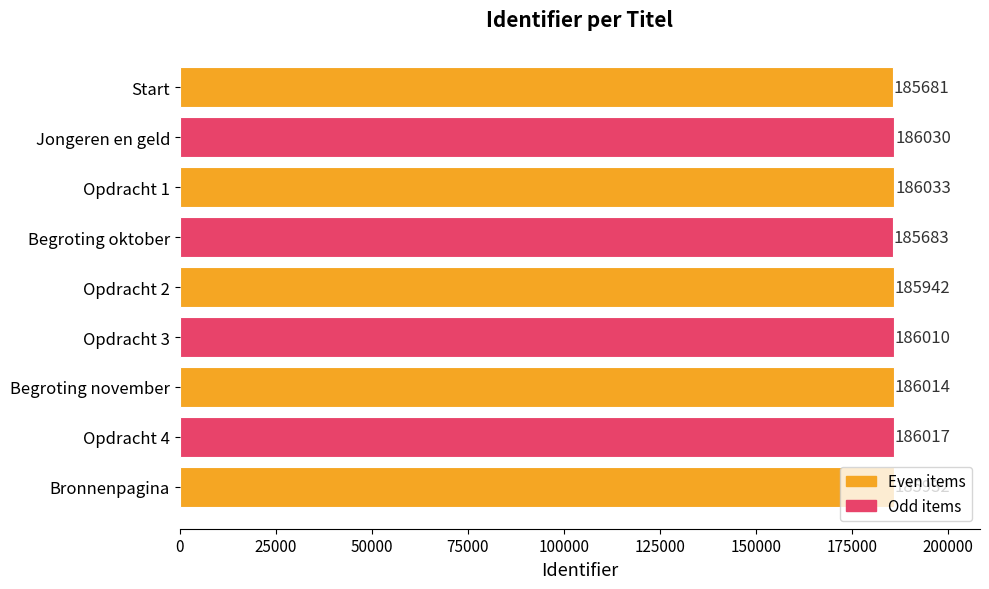

What is the change in value from Begroting oktober to Bronnenpagina?

+249